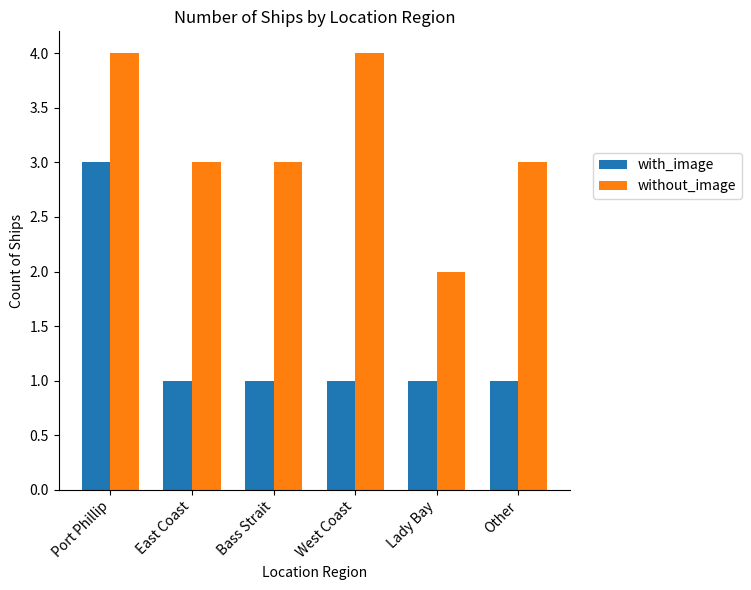

What is the average value of the without_image series?

3